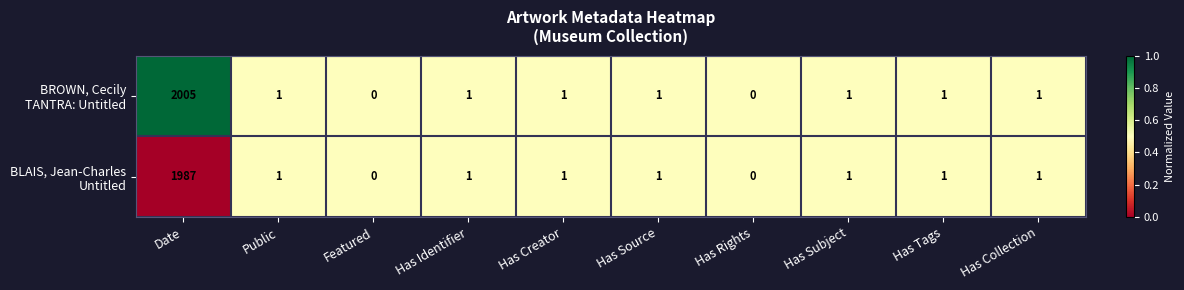

What is the total value across all series at Date?

3992